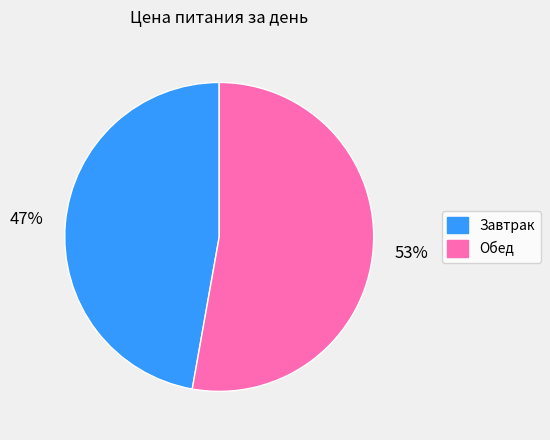

To the nearest percent, what portion does Завтрак represent?

47%